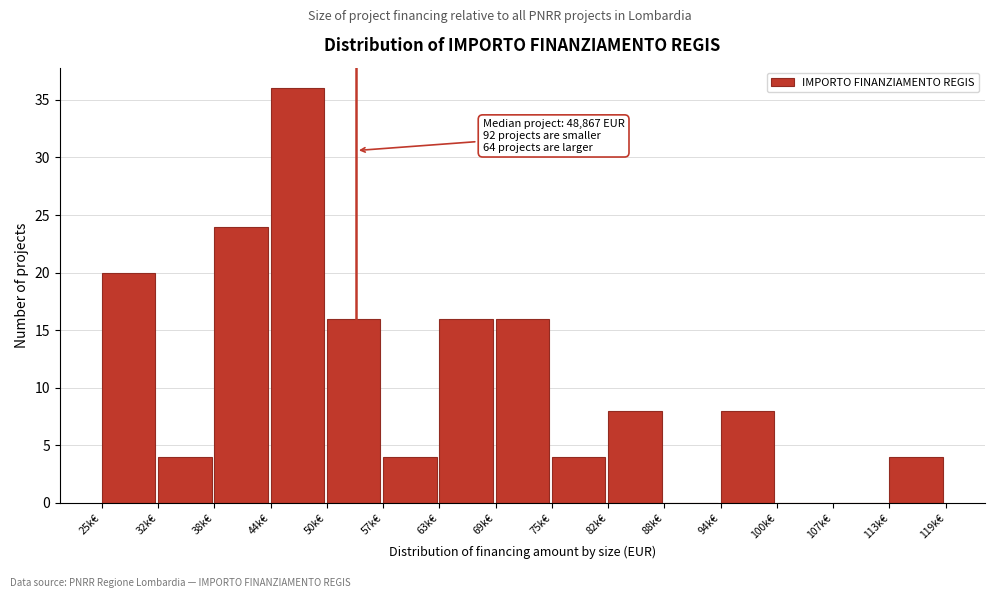

Reading left to right, list all the values displayed in this chart.

25k€=20	32k€=4	38k€=24	44k€=36	50k€=16	57k€=4	63k€=16	69k€=16	75k€=4	82k€=8	88k€=0	94k€=8	100k€=0	107k€=0	113k€=4